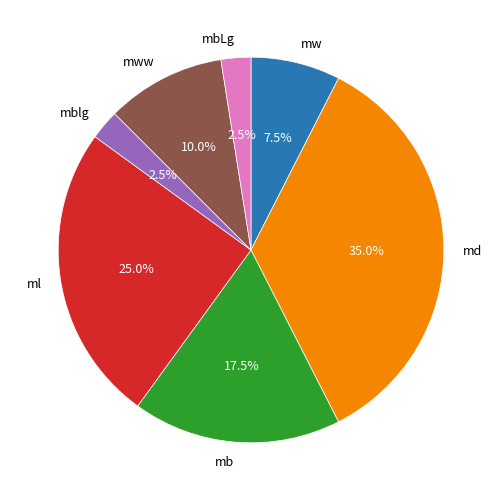

Which slice is the largest?

md